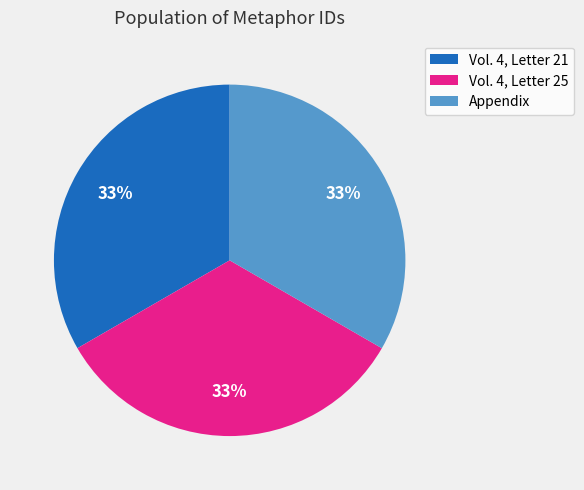

To the nearest percent, what portion does Vol. 4, Letter 25 represent?

33%